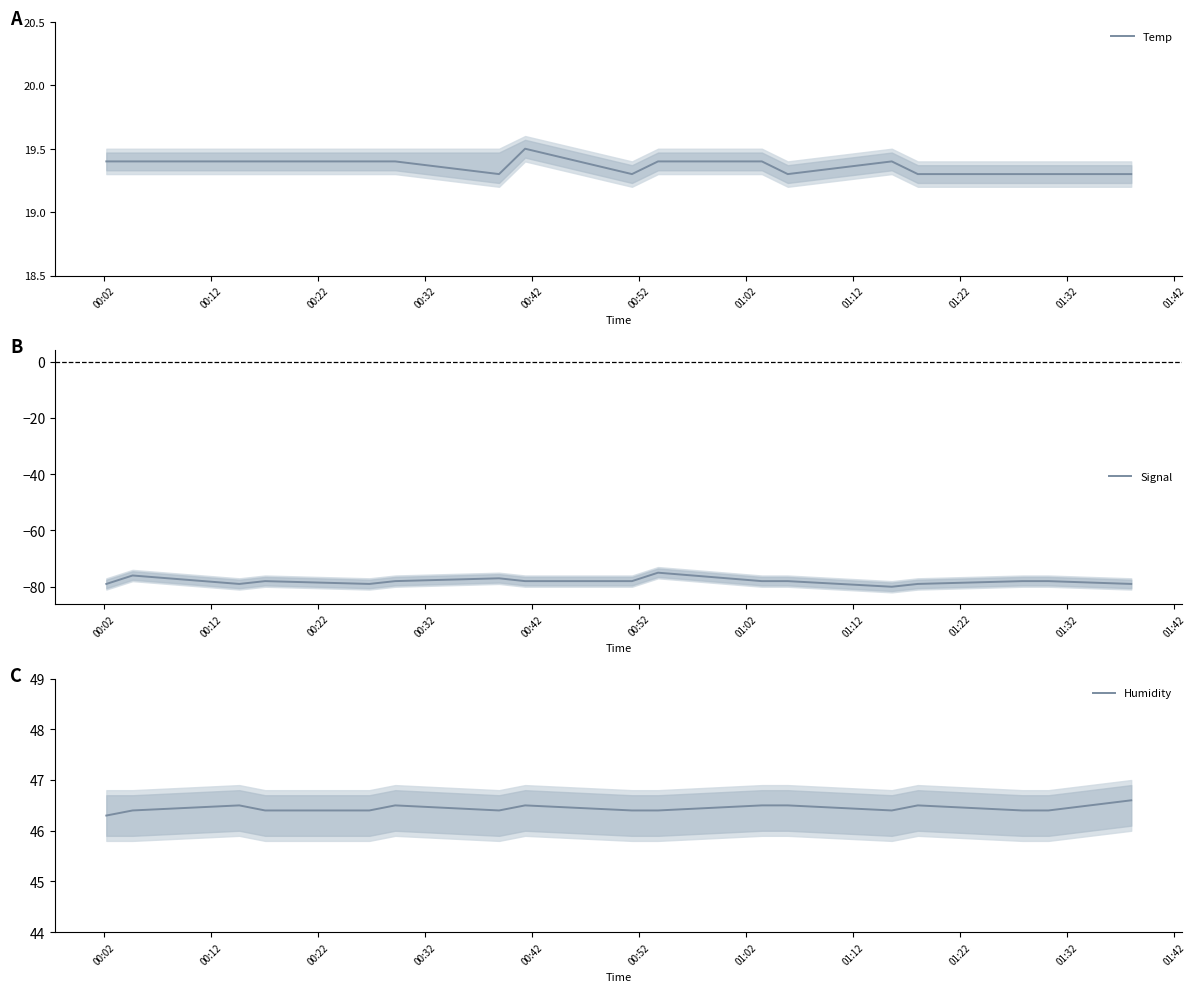

What is the average value of the Signal series?

-78